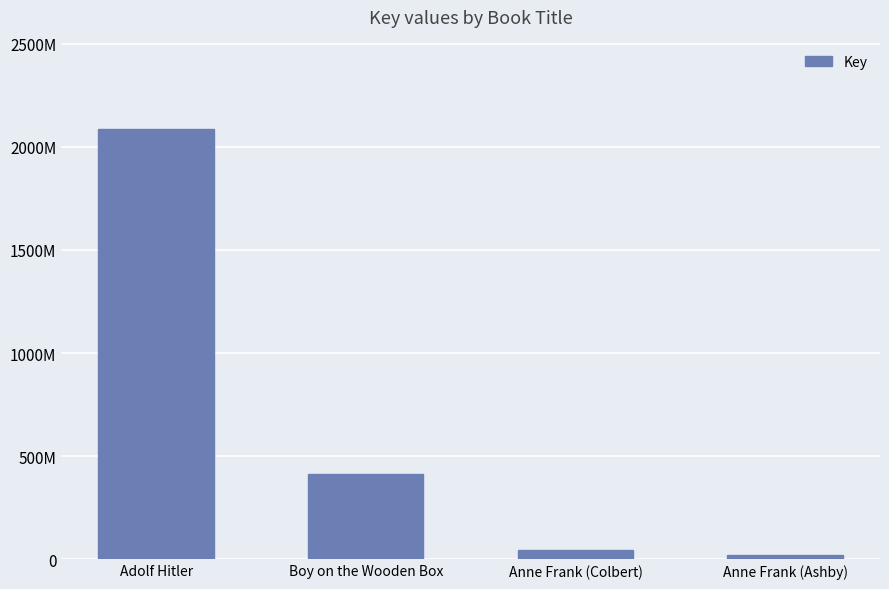

Where does the data first go above 412394819?

Adolf Hitler